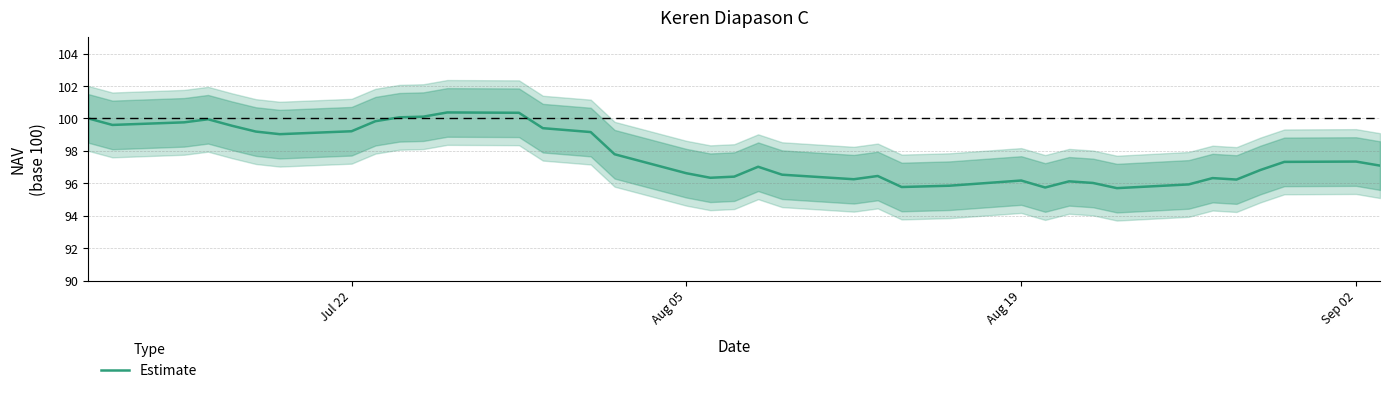

Reading right to left, list all the values displayed in this chart.

97.1	97.3	97.3	96.8	96.2	96.3	95.9	95.7	96.0	96.1	95.7	96.2	95.8	95.8	96.5	96.2	96.5	97.0	96.4	96.3	96.6	97.8	99.2	99.3	99.4	100.3	100.4	100.1	100.1	99.8	99.2	99.0	99.2	99.5	100.0	99.8	99.6	100.0